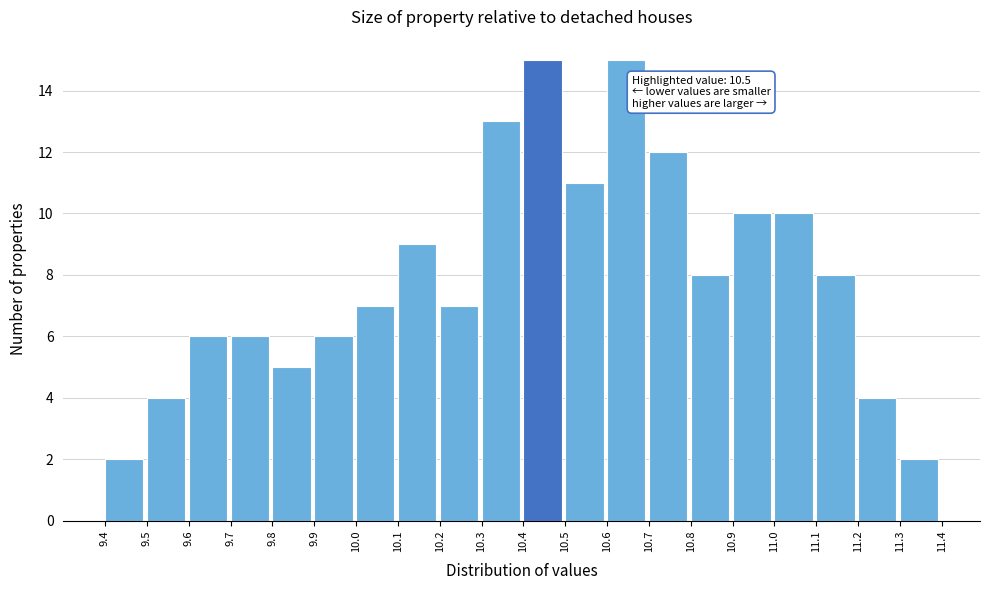

Reading left to right, what are all the values shown in this chart?

2	4	6	6	5	6	7	9	7	13	15	11	15	12	8	10	10	8	4	2